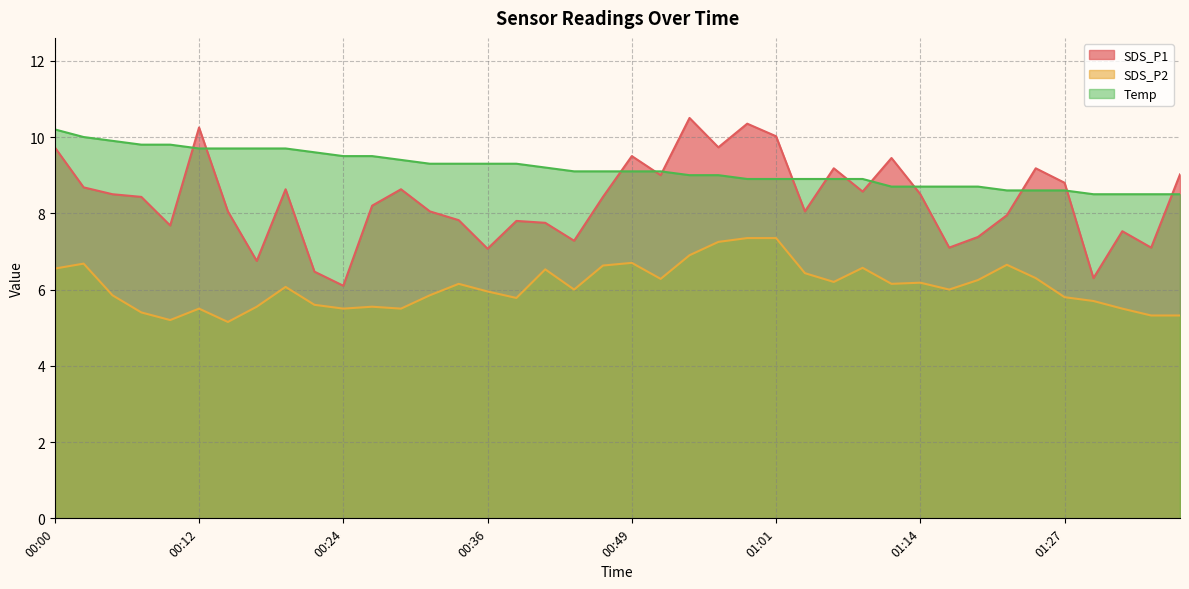

Which has a higher value, 01:27 or 00:22?

01:27